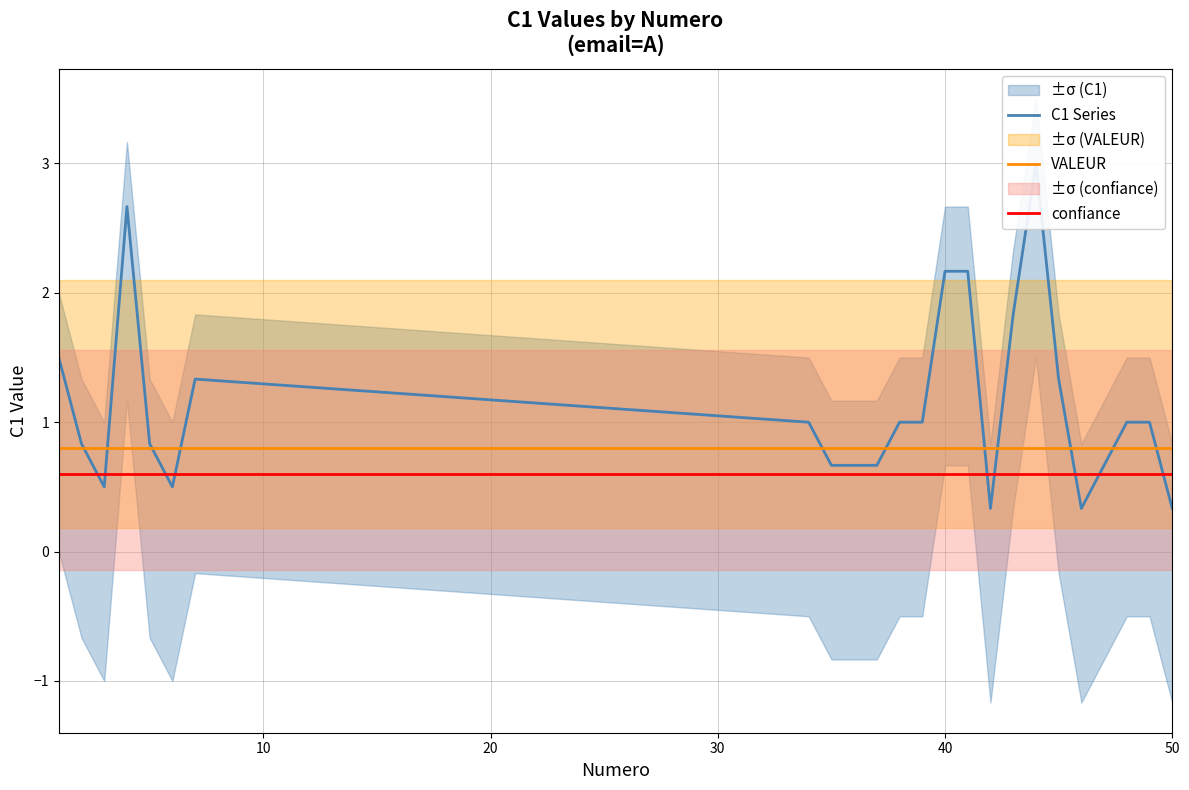

True or false: confiance and VALEUR intersect in this chart.

False